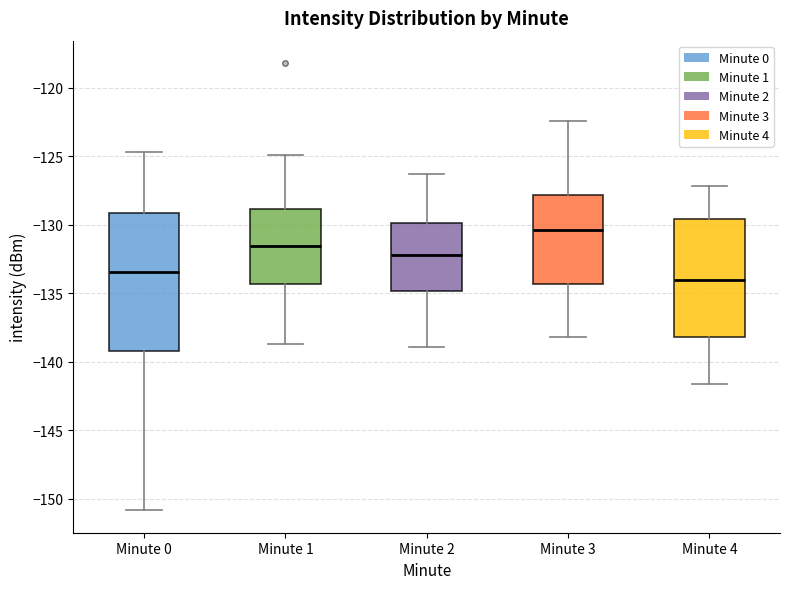

Where does the lower whisker of the box for Minute 4 end on the y-axis? The values are not printed on the chart, so give them approximately, as read against the axis.

-141.5